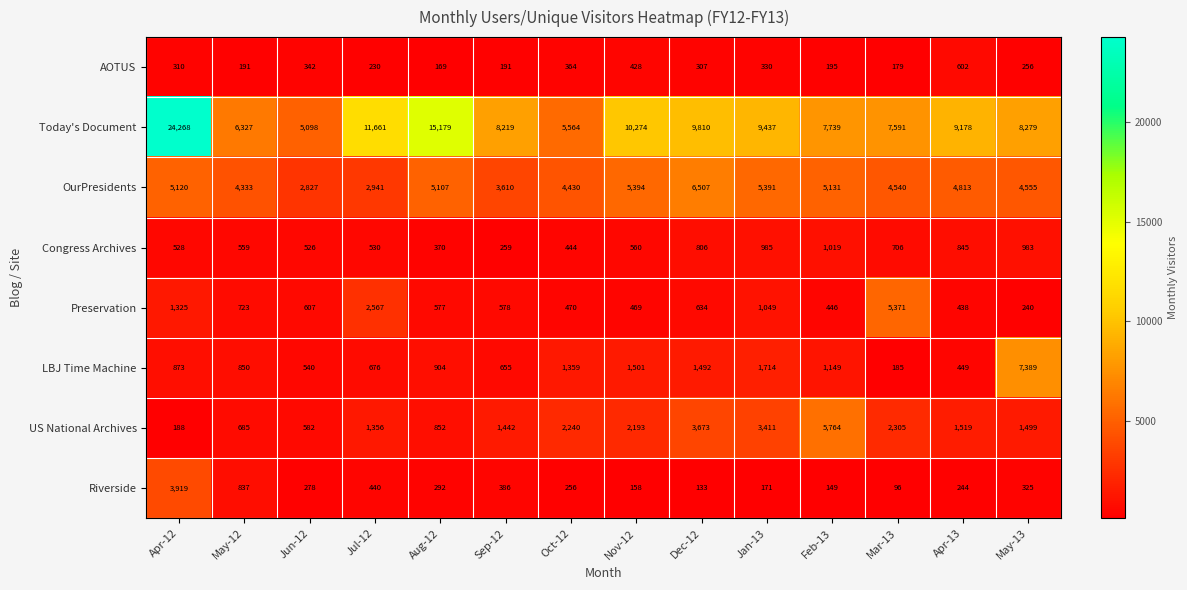

At Nov-12, list the series in order from largest to smallest.

Today's Document, OurPresidents, US National Archives, LBJ Time Machine, Congress Archives, Preservation, AOTUS, Riverside